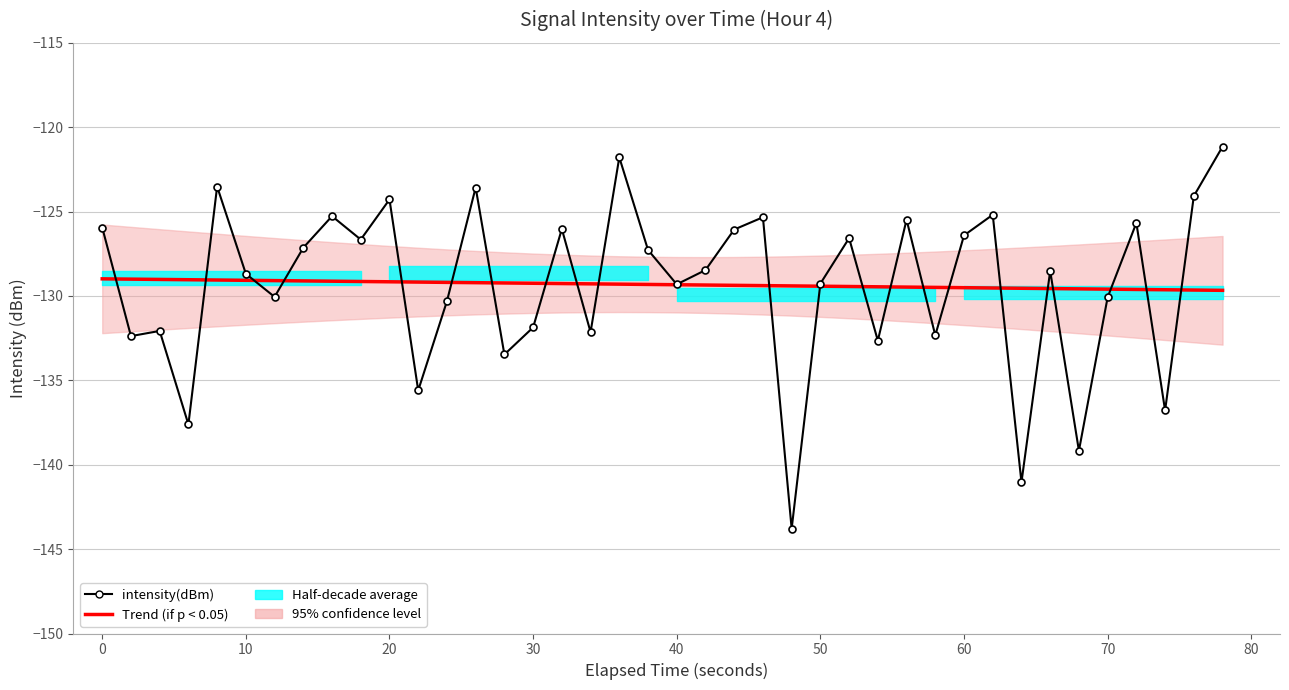

The Trend (if p < 0.05) series shows -221.7 at 60. True or false?

False